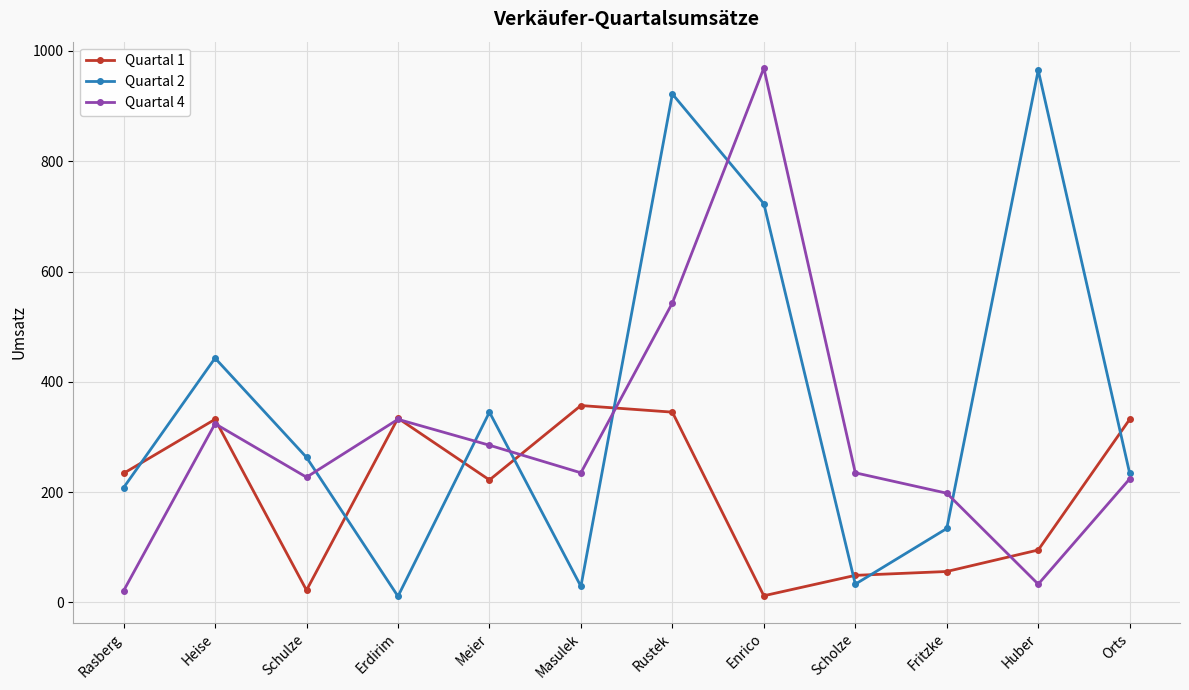

At which category does Quartal 2 reach its first local peak?

Heise